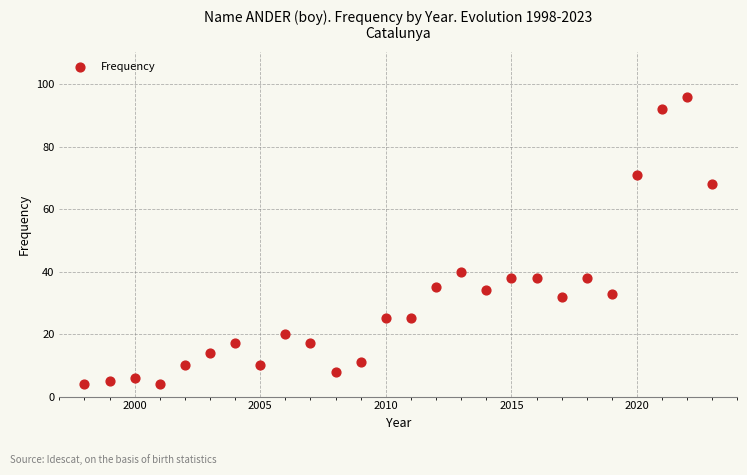

What Y value in the scatter plot is closest to 50?

40